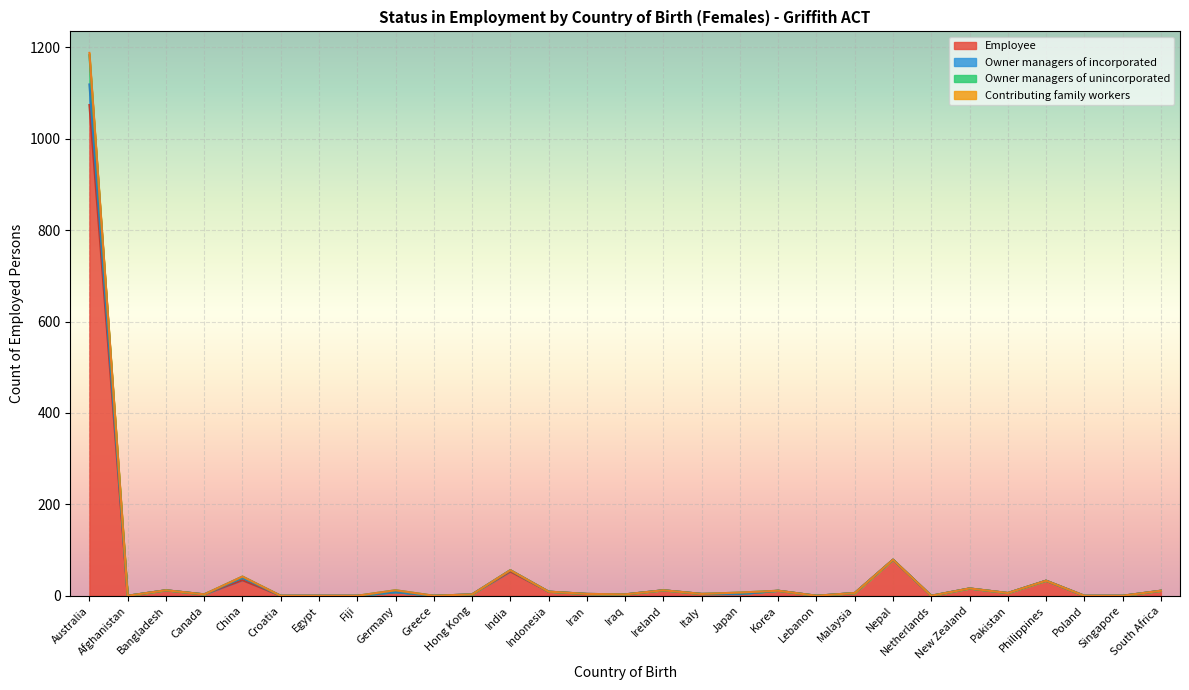

What is the sum of all Employee values?

1385